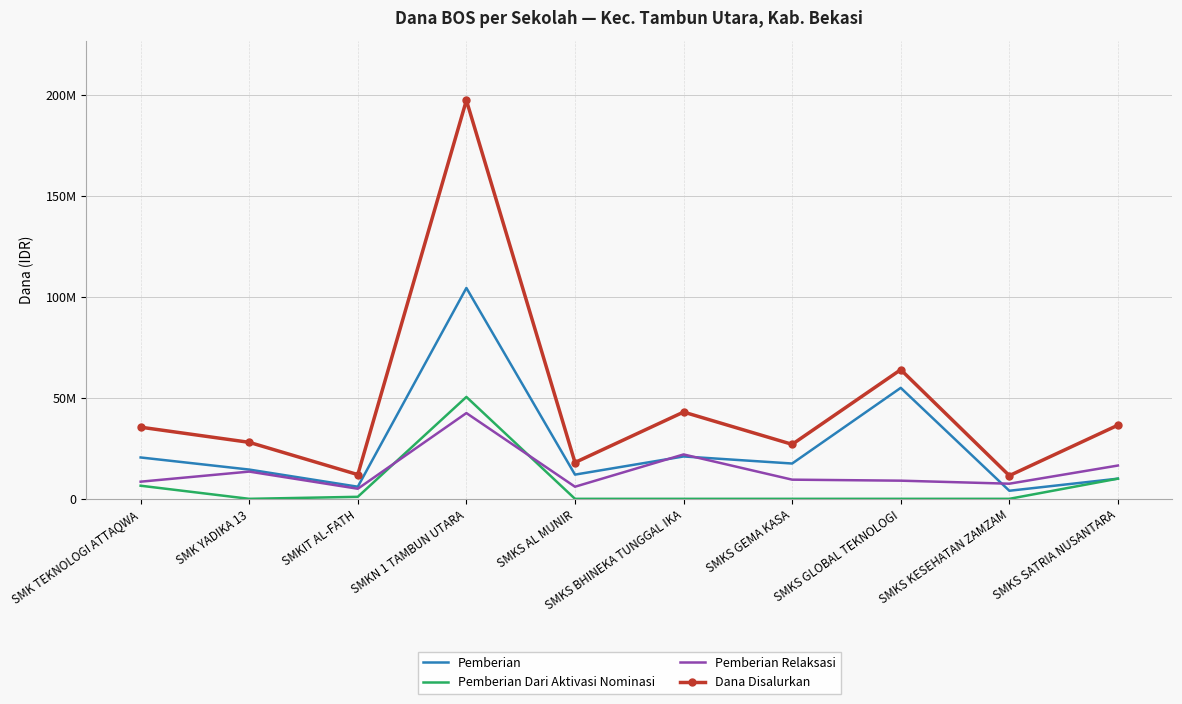

What are all the series names shown in the legend?

Pemberian, Pemberian Dari Aktivasi Nominasi, Pemberian Relaksasi, Dana Disalurkan